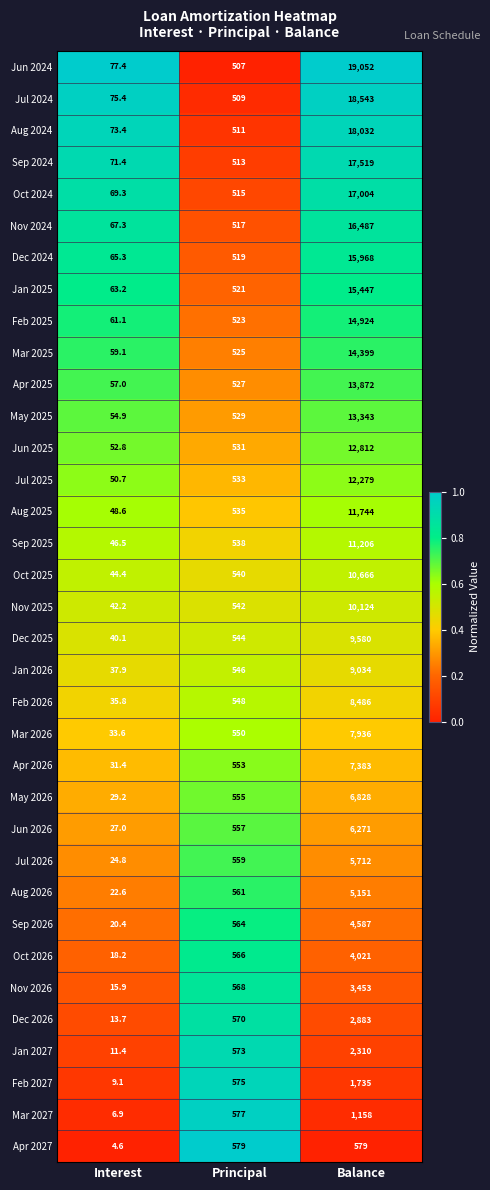

Is it true that Nov 2024 equals 7490.6 at Balance?

False